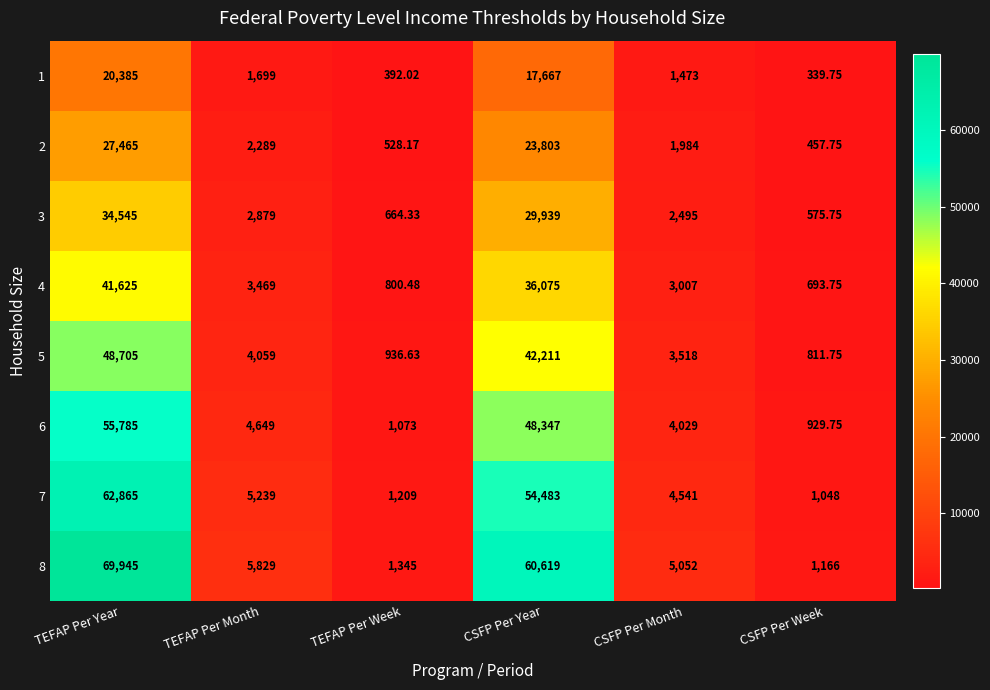

At which category is the sum across all series the highest?

TEFAP Per Year